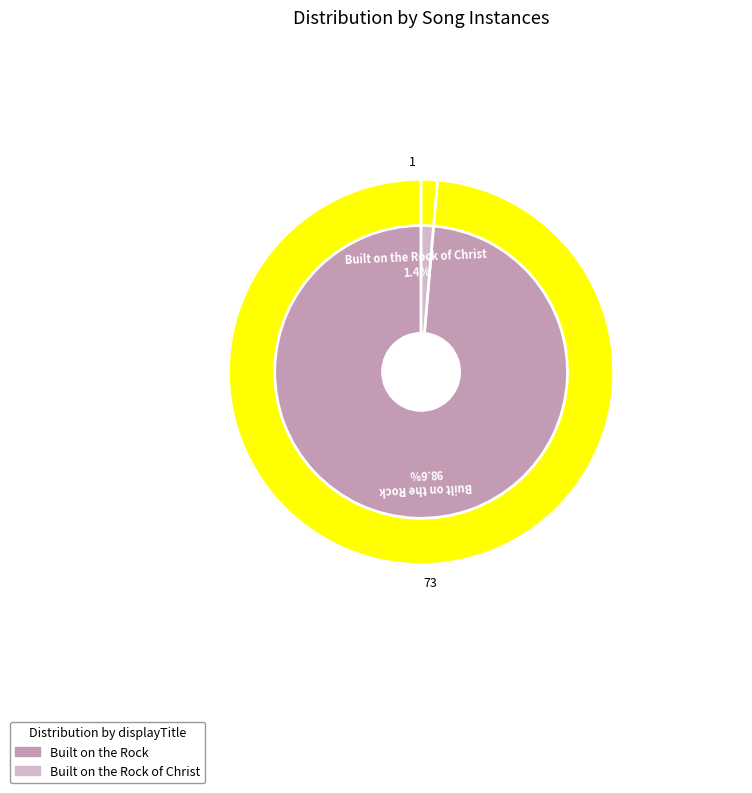

What is the majority slice?

Built on the Rock